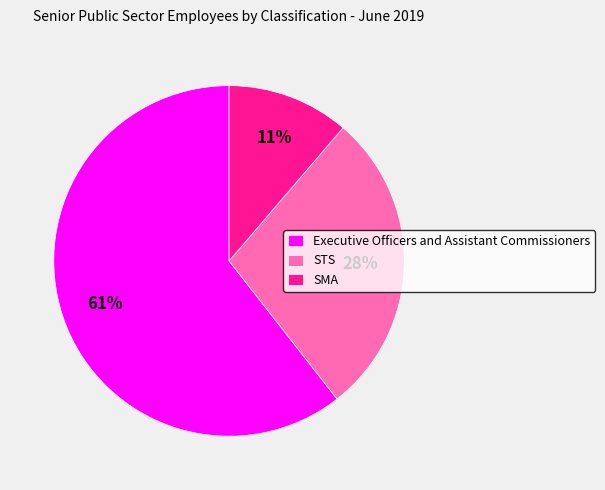

To the nearest percent, what is the average slice percentage?

33%